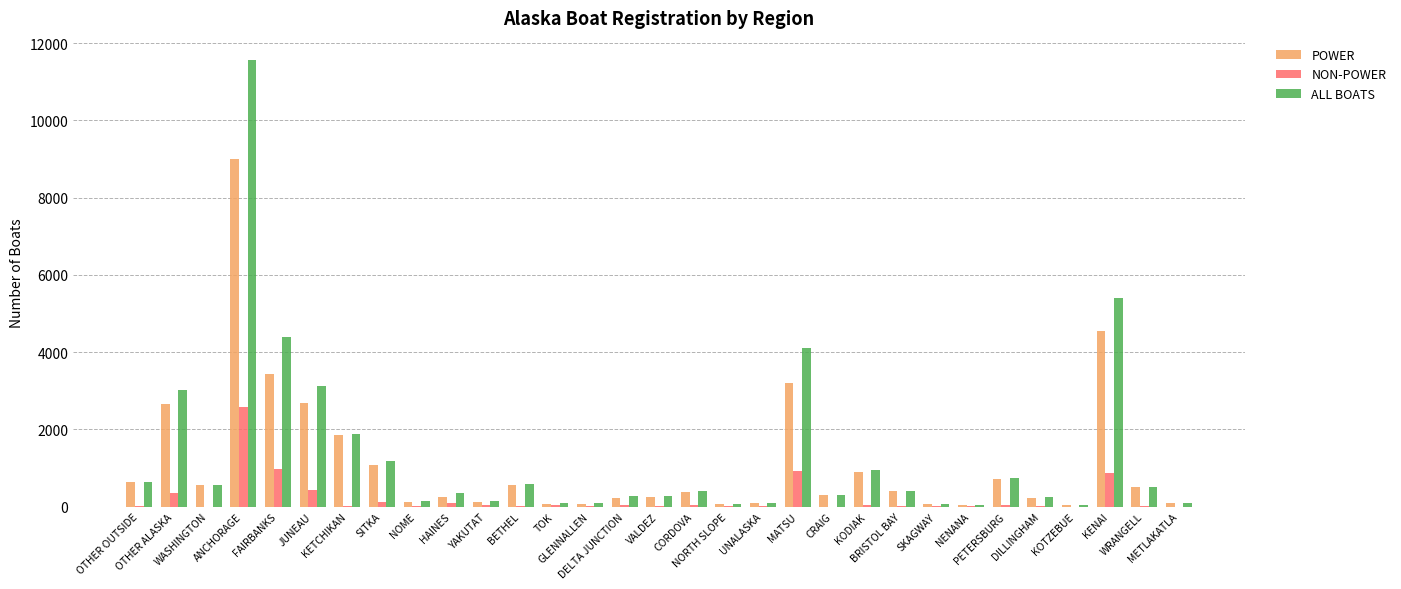

Are the bars horizontal?

No